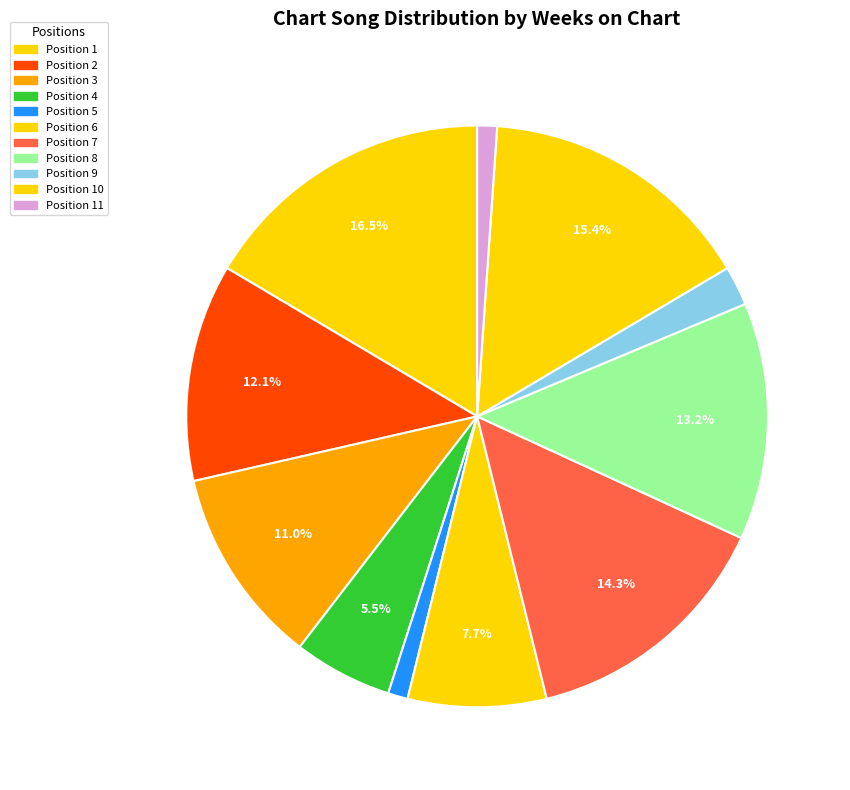

How many segments does this pie chart have?

11